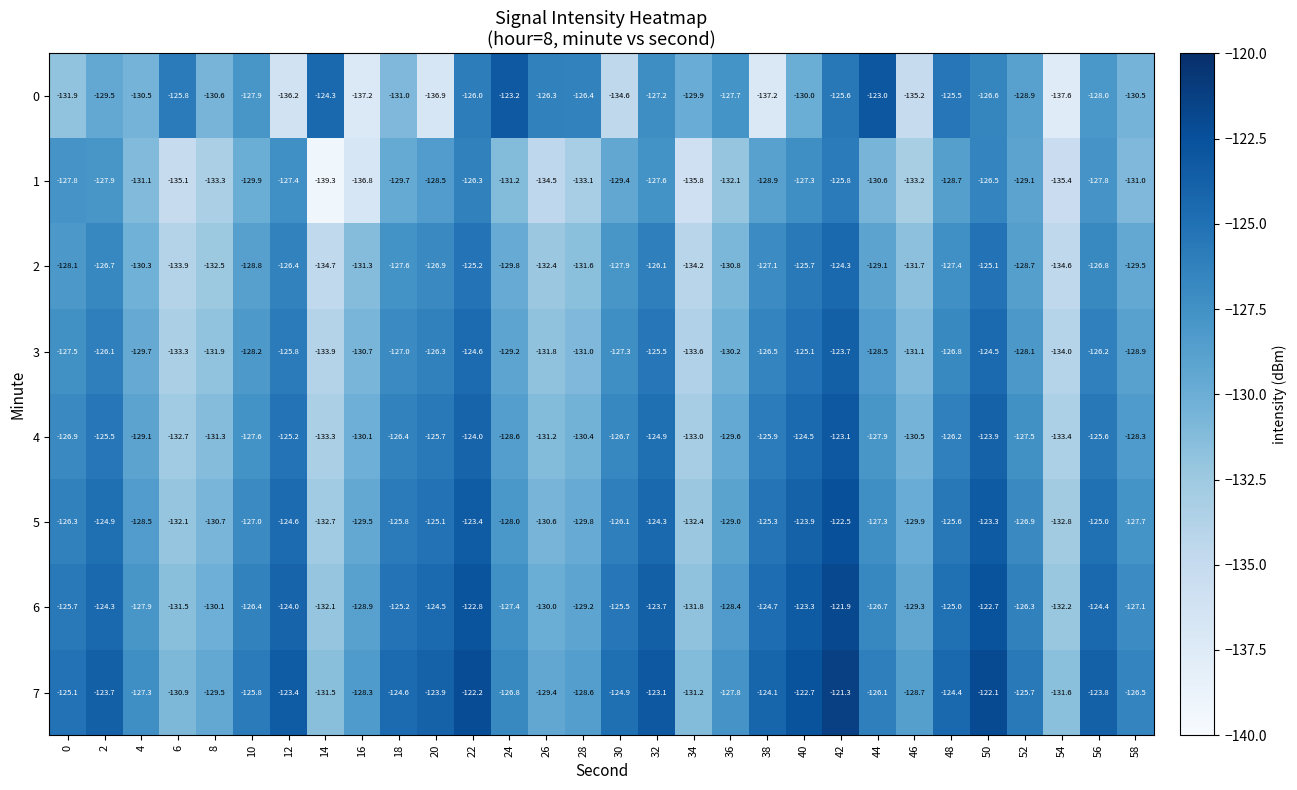

Rank the series at 18 from highest to lowest value.

7, 6, 5, 4, 3, 2, 1, 0